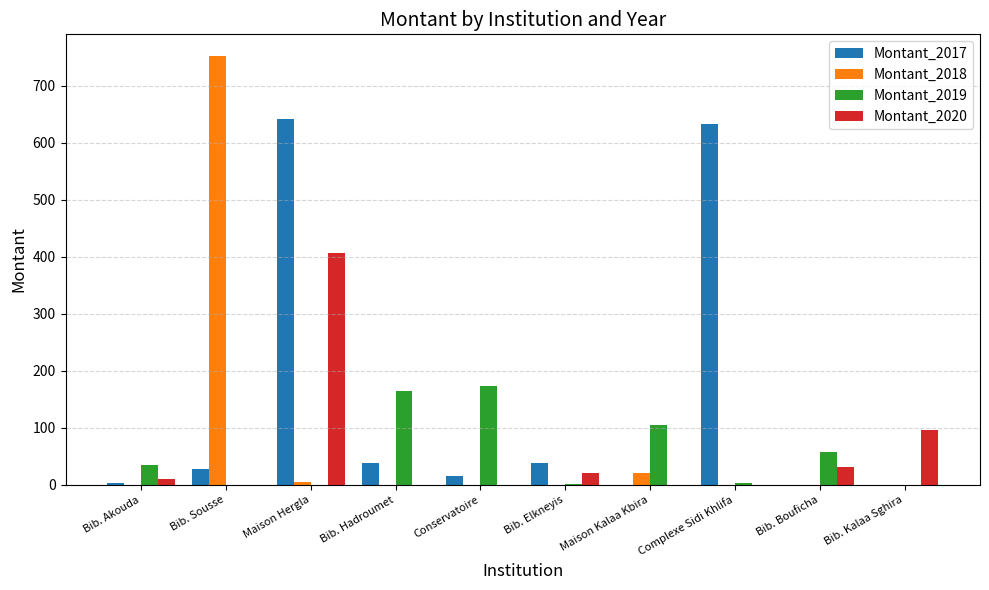

What is the maximum value for Montant_2019?

172.5